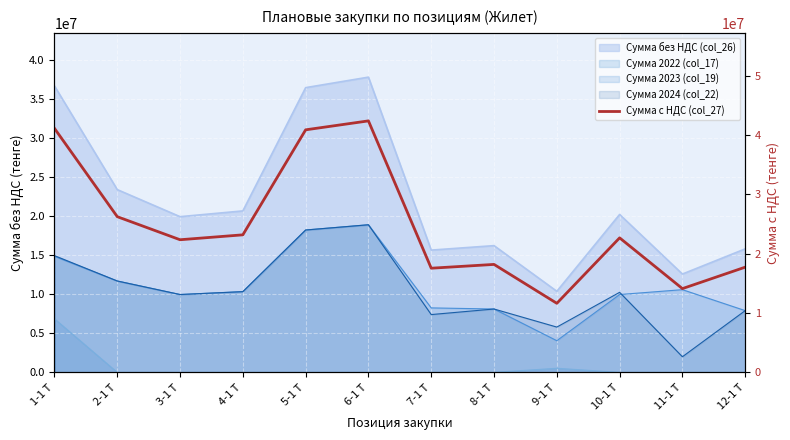

Which label corresponds to the largest value in the chart?

6-1 Т